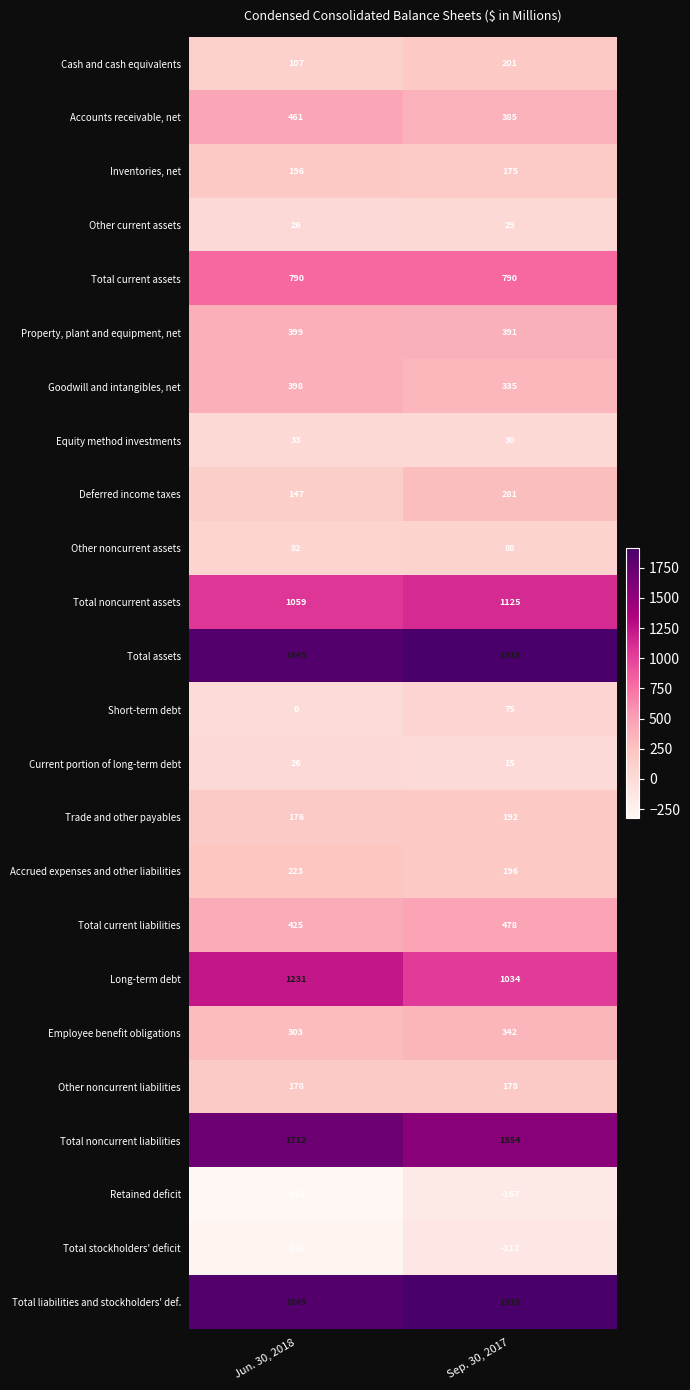

At how many categories does at least one series exceed 1878?

1